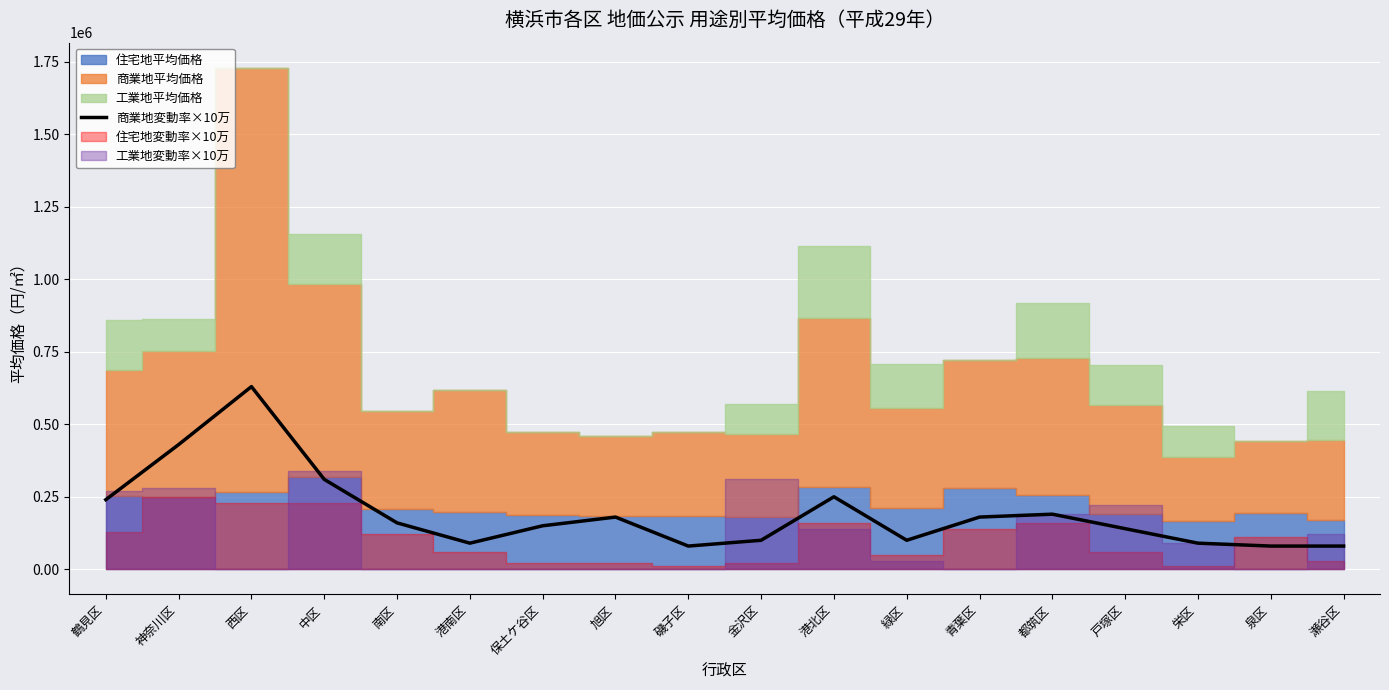

At which label does 商業地変動率×10万 reach its peak?

西区